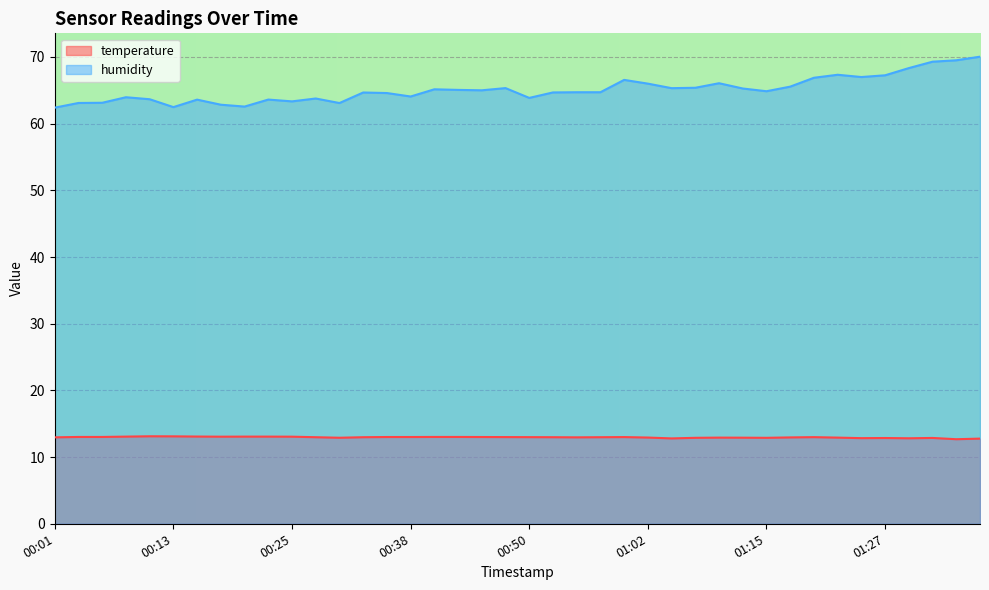

Read the humidity value at 01:12.

65.3